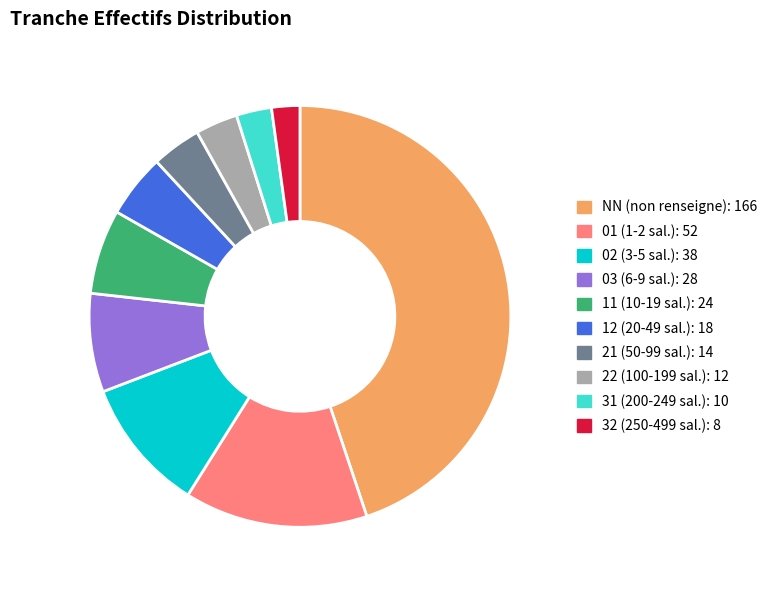

Do NN and 21 together represent more than half of the pie?

No